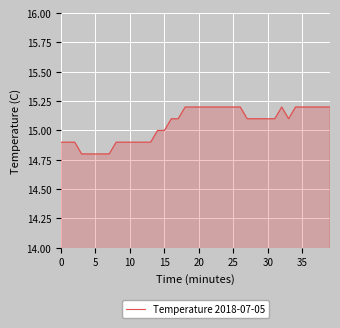

Does the chart have visible grid lines?

Yes